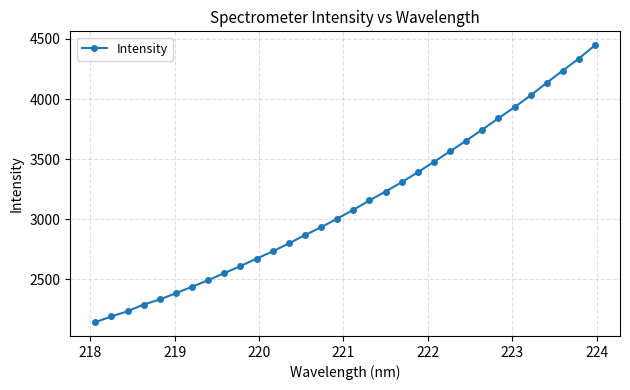

What is the average value?

3132.7